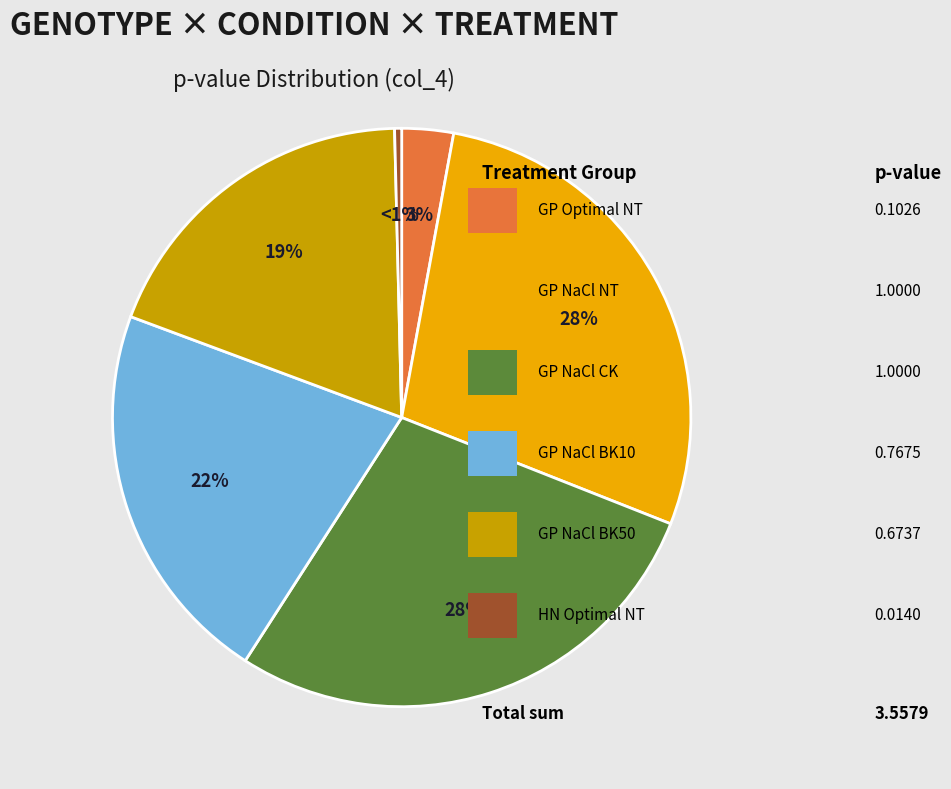

Rank the categories by value from highest to lowest.

Golden Promise NaCl CK, Golden Promise NaCl NT, Golden Promise NaCl BK10, Golden Promise NaCl BK50, Golden Promise Optimal NT, Haruna Nijo Optimal NT